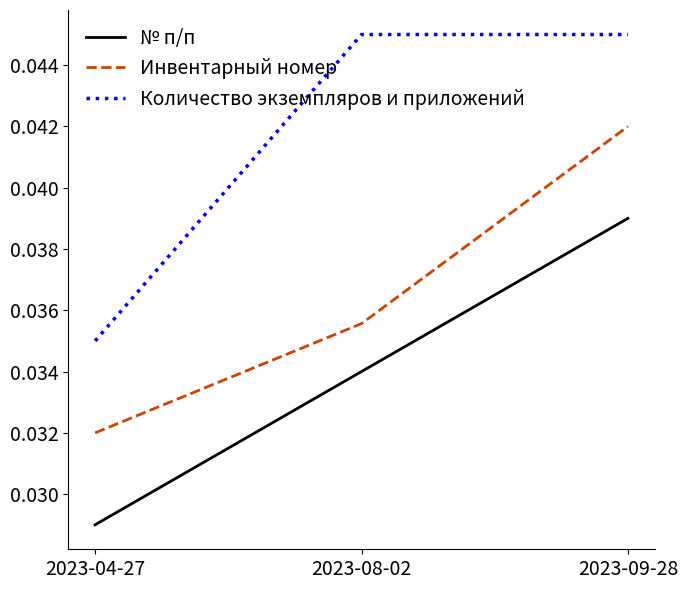

What are all the series names shown in the legend?

№ п/п, Инвентарный номер, Количество экземпляров и приложений